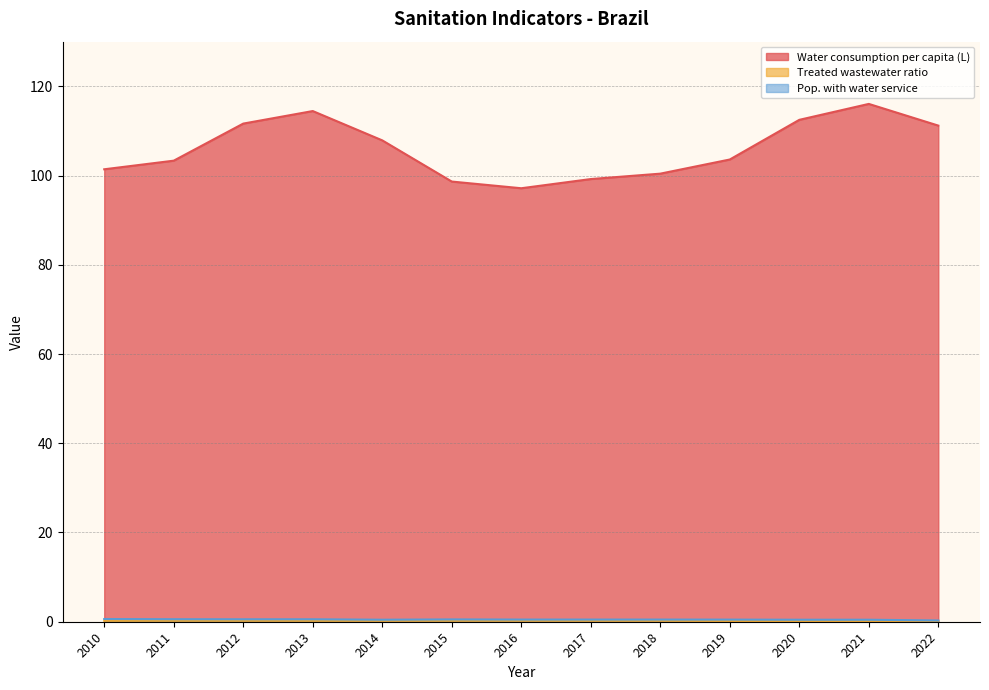

At which category does Treated wastewater ratio reach its first local peak?

2011